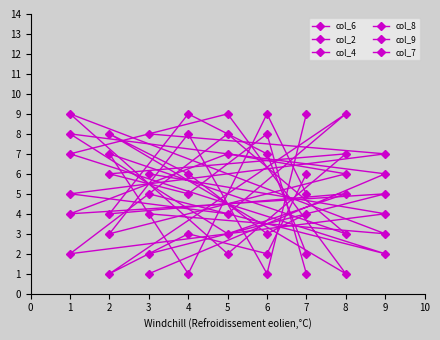

Does the chart have visible grid lines?

No